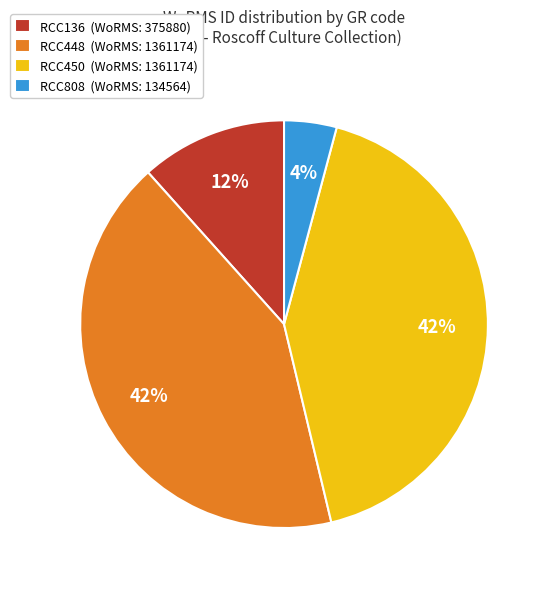

What percentage is the RCC450 slice, to the nearest percent?

42%